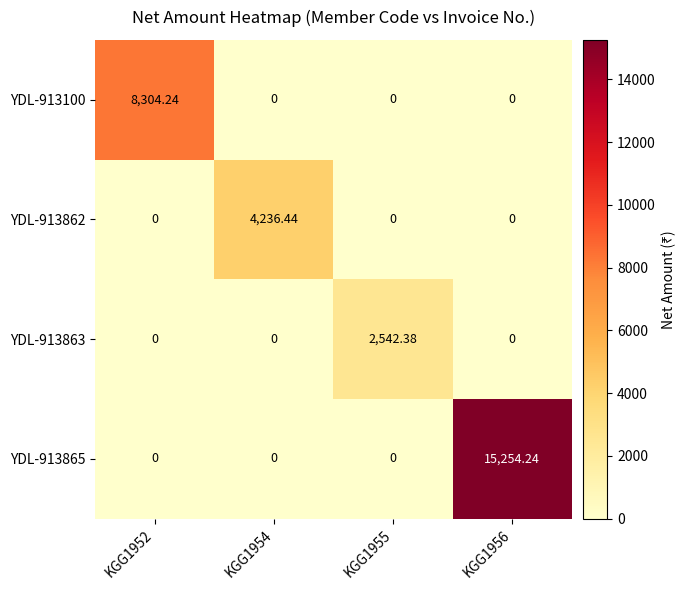

Which series has the largest total across all categories?

YDL-913865